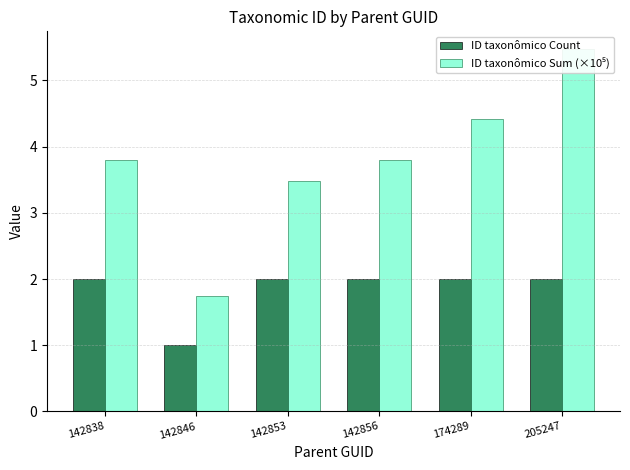

What is the difference between the maximum and second lowest values in the ID taxonômico Sum (×10⁵) series?

2.0